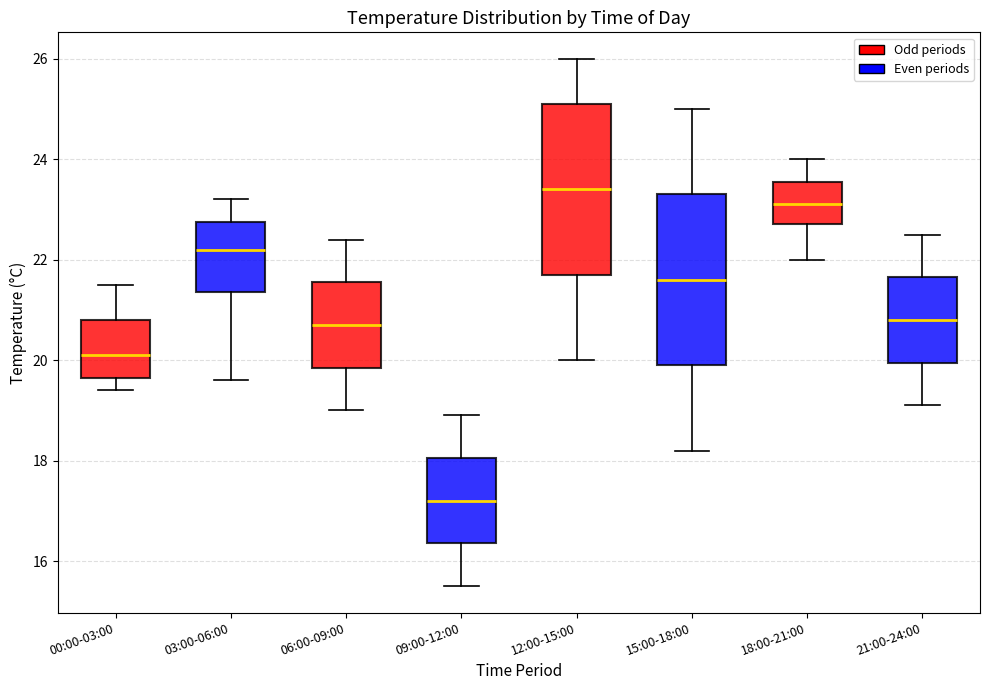

Reading left to right, read every box against the y-axis: the position of its median line, the range the box covers, and the ends of its whiskers. The values are not printed on the chart, so give them approximately, as read against the axis.

00:00-03:00: median 20.2, box 19.6 to 20.8, whiskers 19.4 to 21.6
03:00-06:00: median 22.2, box 21.4 to 22.8, whiskers 19.6 to 23.2
06:00-09:00: median 20.8, box 19.8 to 21.6, whiskers 19.0 to 22.4
09:00-12:00: median 17.2, box 16.4 to 18.0, whiskers 15.6 to 19.0
12:00-15:00: median 23.4, box 21.8 to 25.2, whiskers 20.0 to 26.0
15:00-18:00: median 21.6, box 20.0 to 23.4, whiskers 18.2 to 25.0
18:00-21:00: median 23.2, box 22.8 to 23.6, whiskers 22.0 to 24.0
21:00-24:00: median 20.8, box 20.0 to 21.6, whiskers 19.2 to 22.6